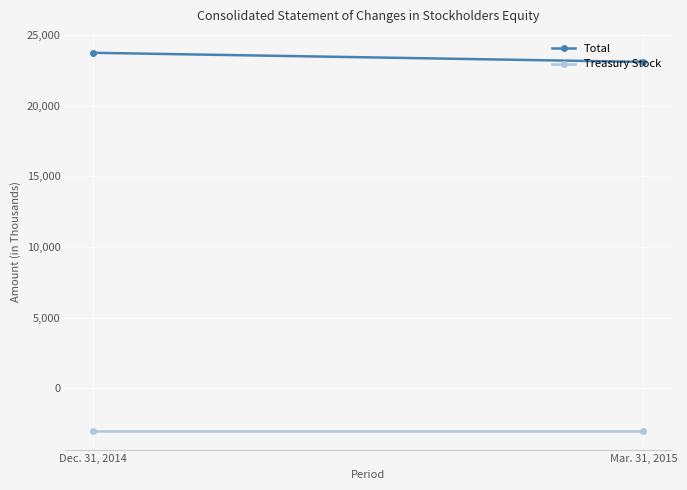

What is the sum of all Treasury Stock values?

-5998